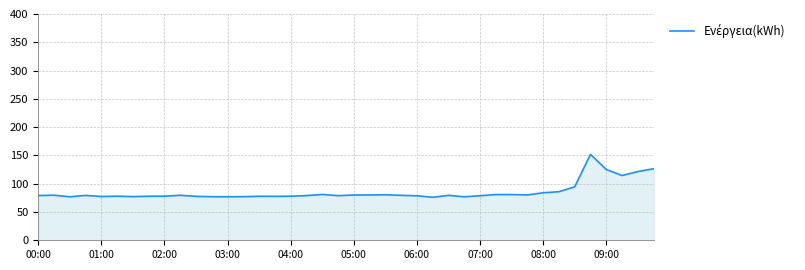

What is the minimum value shown in the chart?

76.0